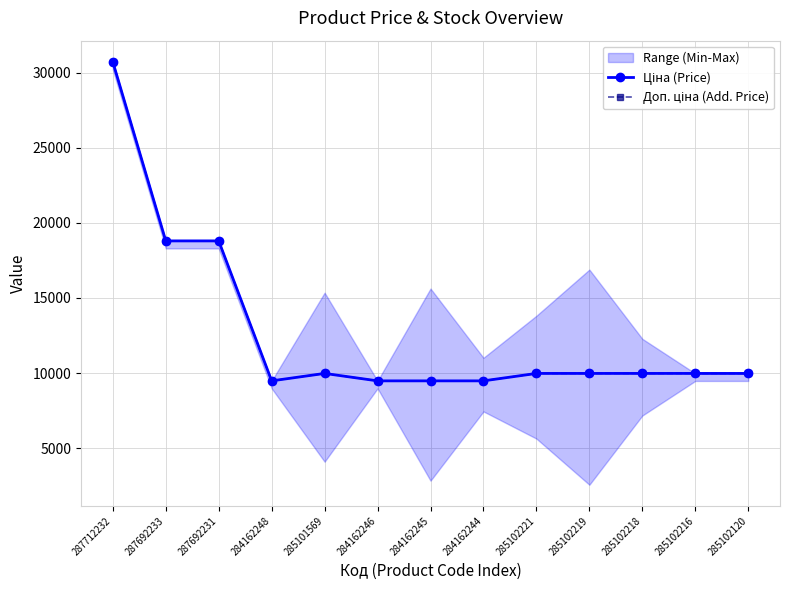

Reading right to left, list all the values displayed in this chart.

Ціна (Price): 285102120=9975.0	285102216=9975.0	285102218=9975.0	285102219=9975.0	285102221=9975.0	284162244=9480.1	284162245=9480.1	284162246=9480.1	285101569=9975.0	284162248=9480.1	287692231=18796.8	287692233=18796.8	287712232=30717.1
Доп. ціна (Add. Price): 285102120=9975.0	285102216=9975.0	285102218=9975.0	285102219=9975.0	285102221=9975.0	284162244=9480.1	284162245=9480.1	284162246=9480.1	285101569=9975.0	284162248=9480.1	287692231=18796.8	287692233=18796.8	287712232=30717.1